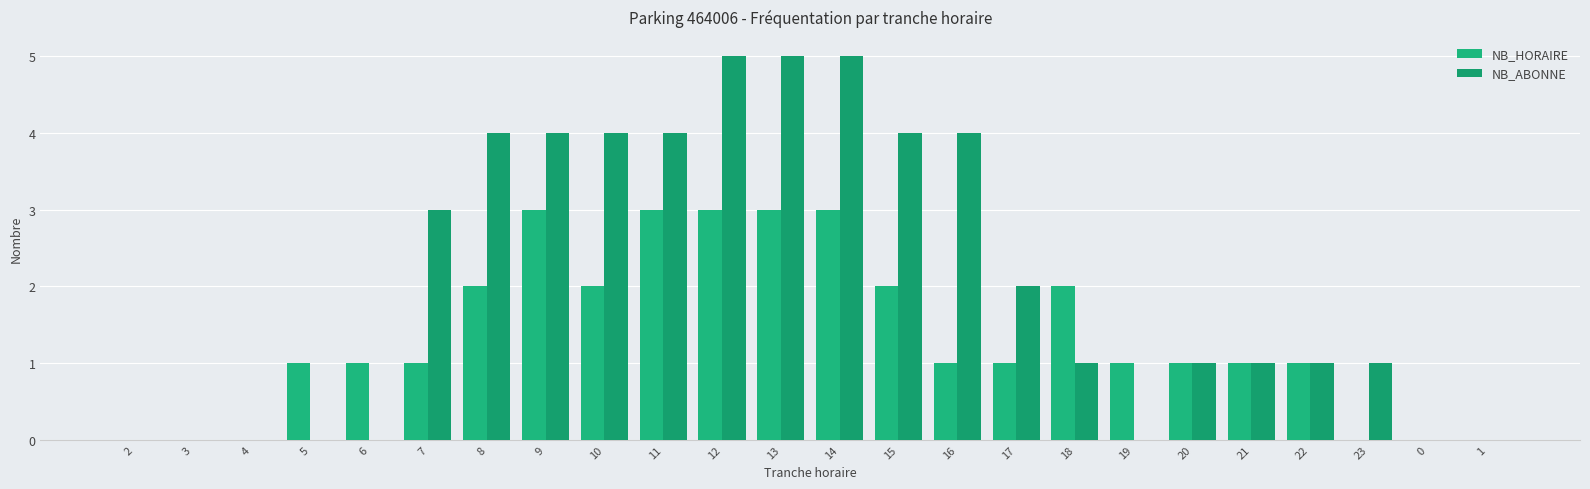

What is the greatest value displayed?

5